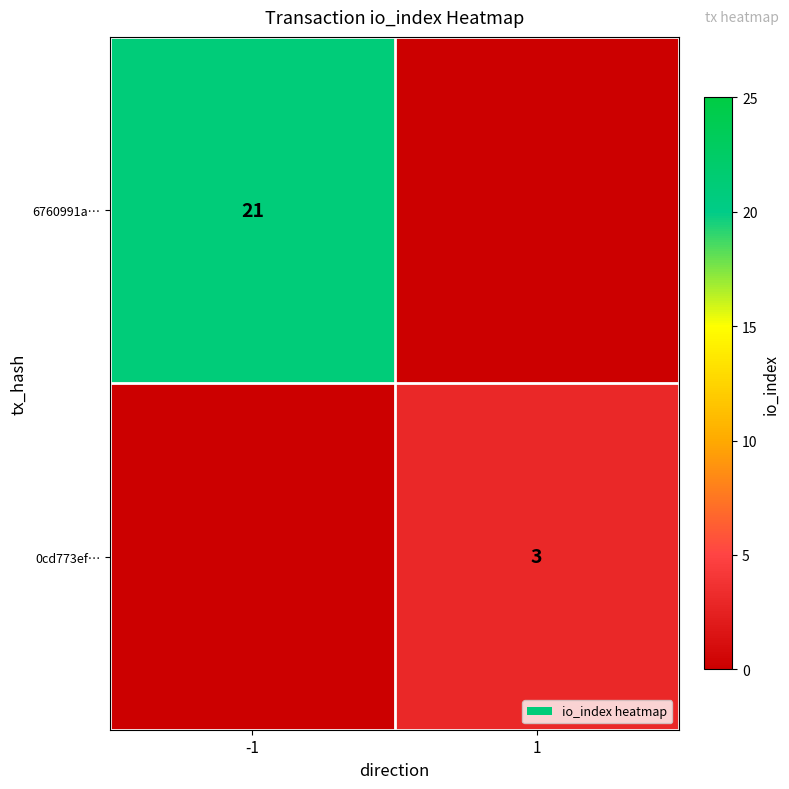

The 0cd773ef… series shows 2 at 1. True or false?

False